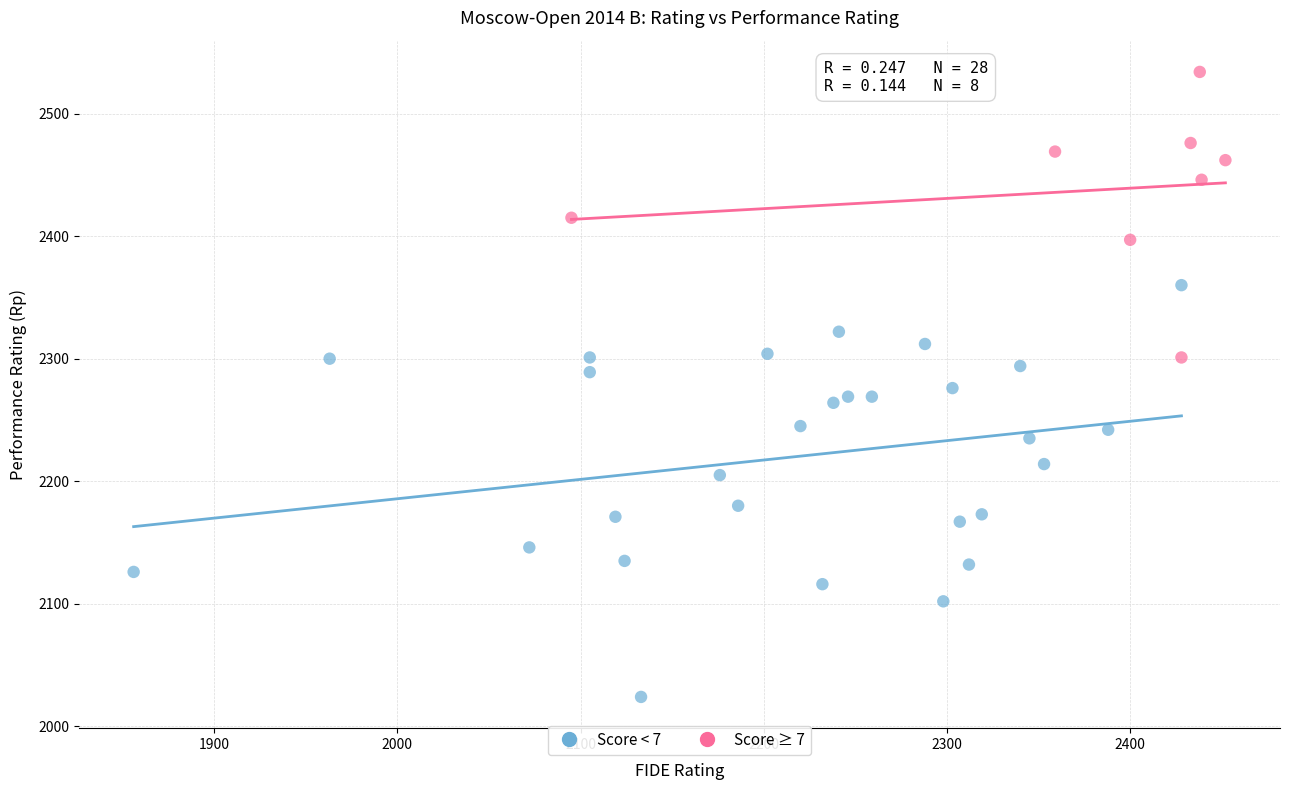

Which series reaches the minimum Y coordinate?

Score < 7